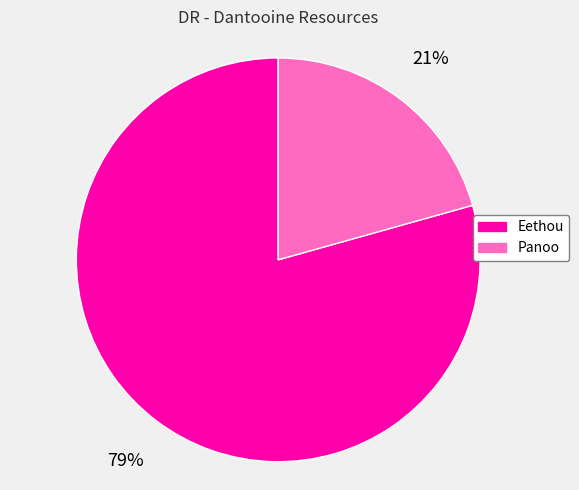

To the nearest percent, what percentage of the pie is Panoo?

21%